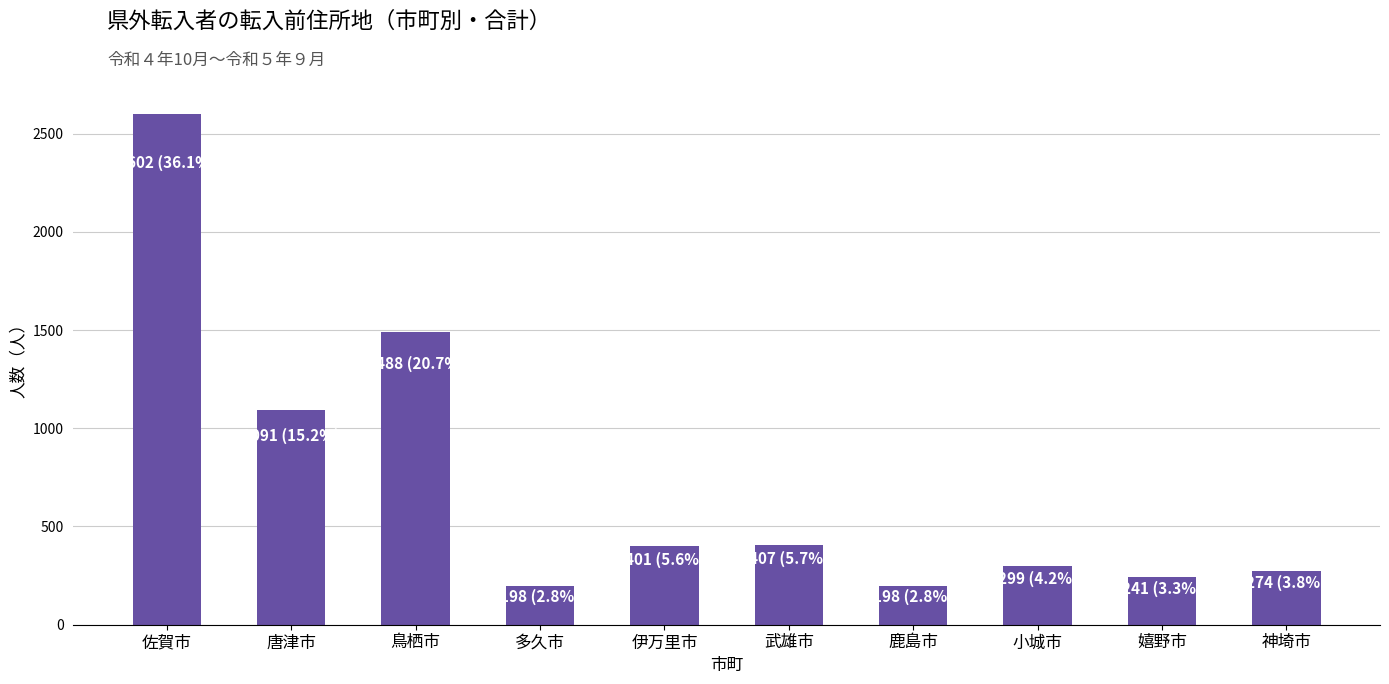

The value at 小城市 is 299. True or false?

True